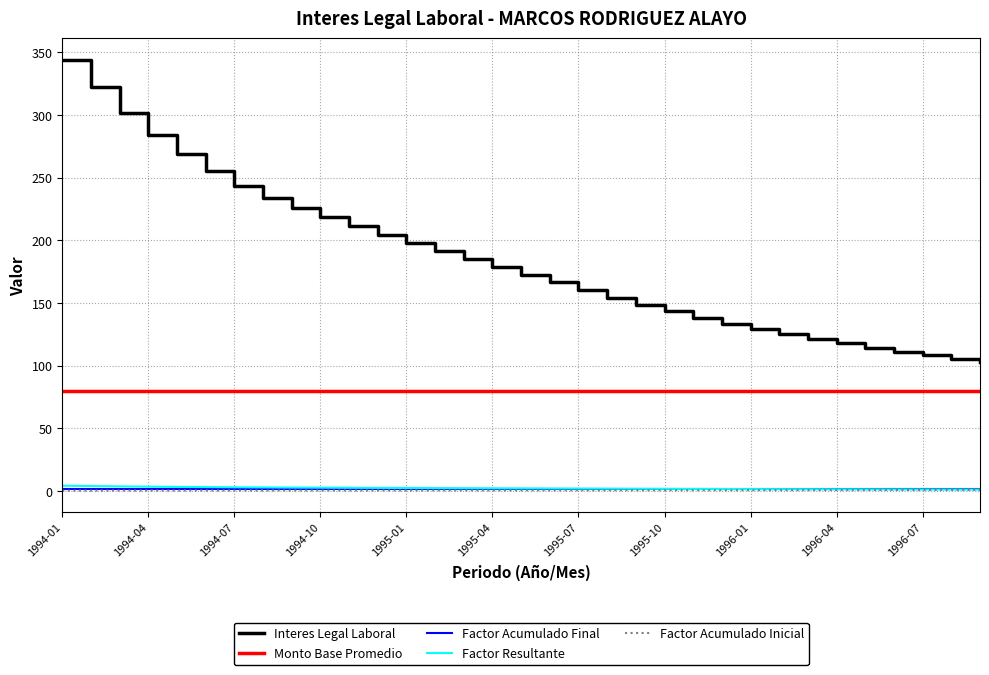

True or false: Interes Legal Laboral and Factor Resultante intersect in this chart.

False